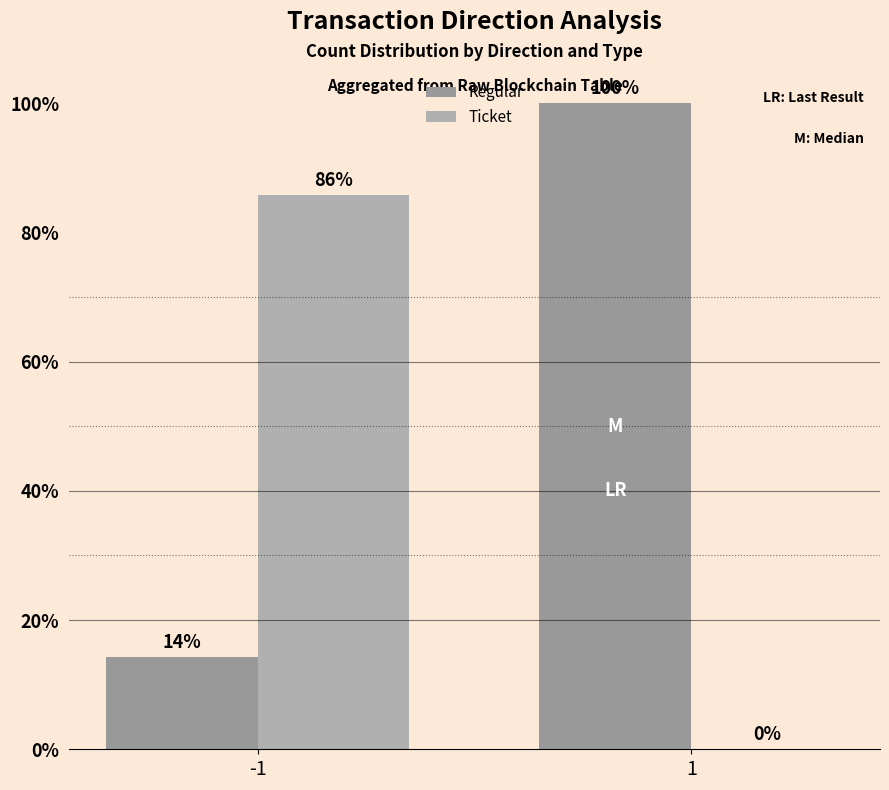

At how many categories does at least one series exceed 77?

2